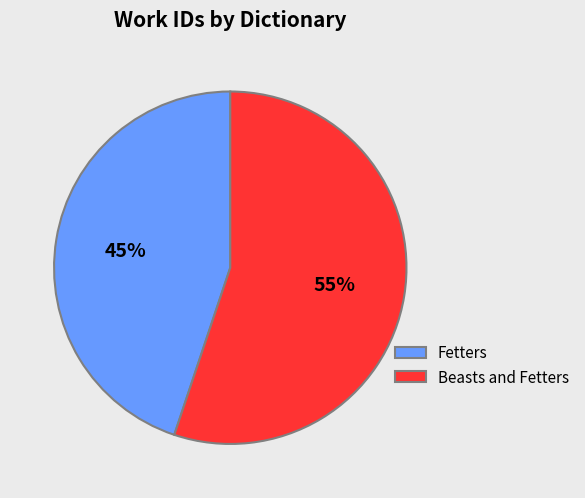

How many segments does this pie chart have?

2